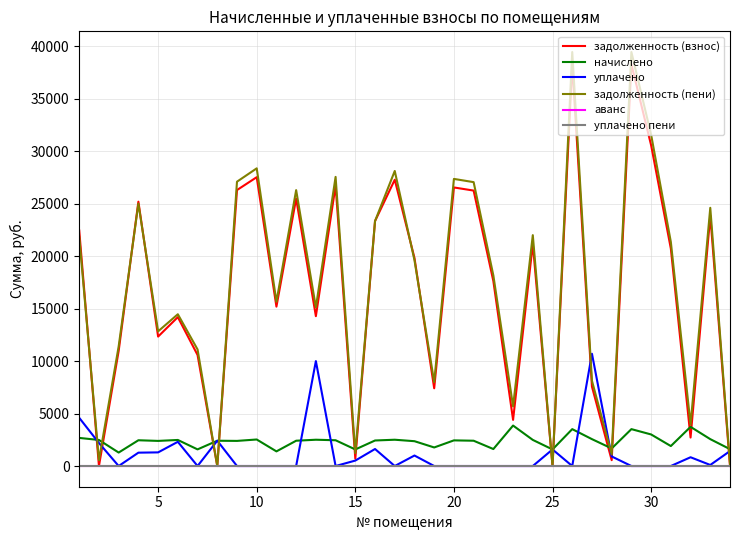

Which series has the largest range (max minus min)?

задолженность (пени)